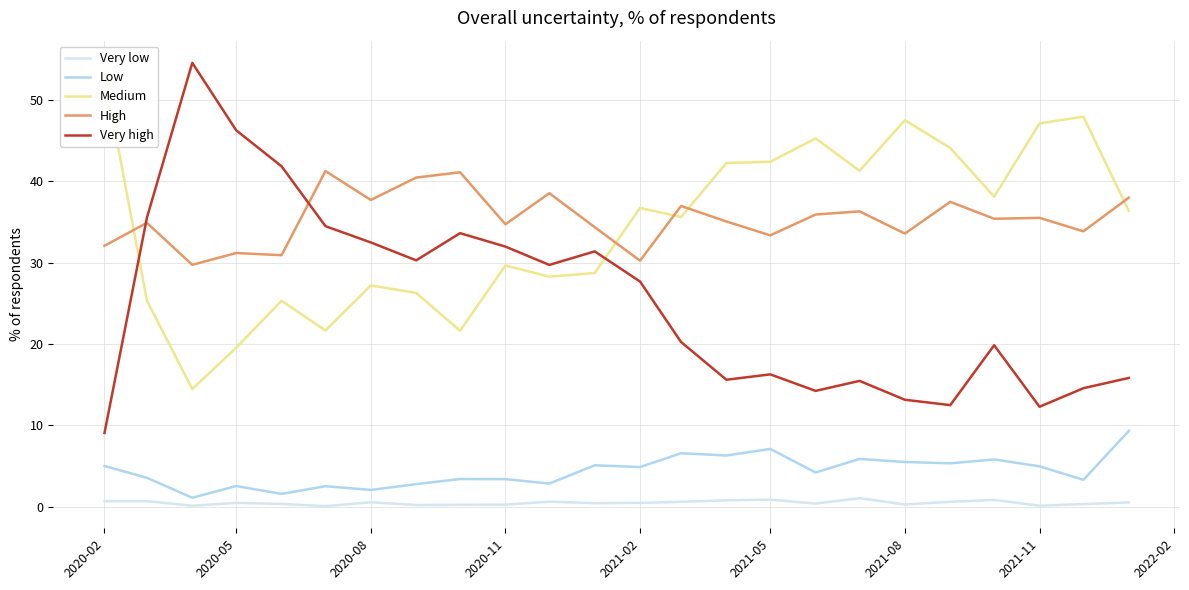

True or false: Very high and Very low intersect in this chart.

False